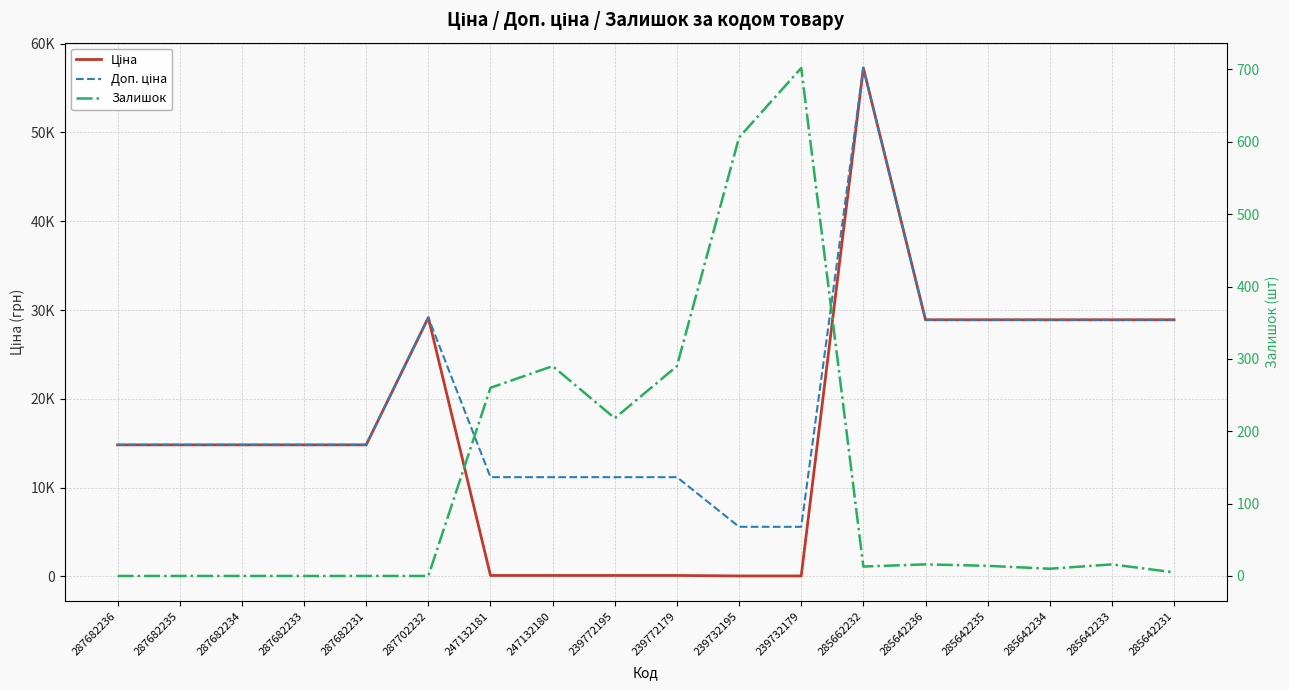

What is the label of the 5th point from the right?

285642236